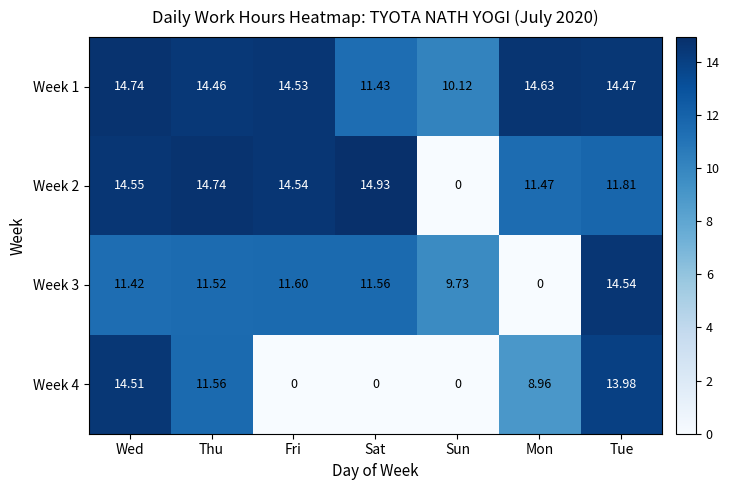

At which label does Week 2 first exceed 14?

Wed